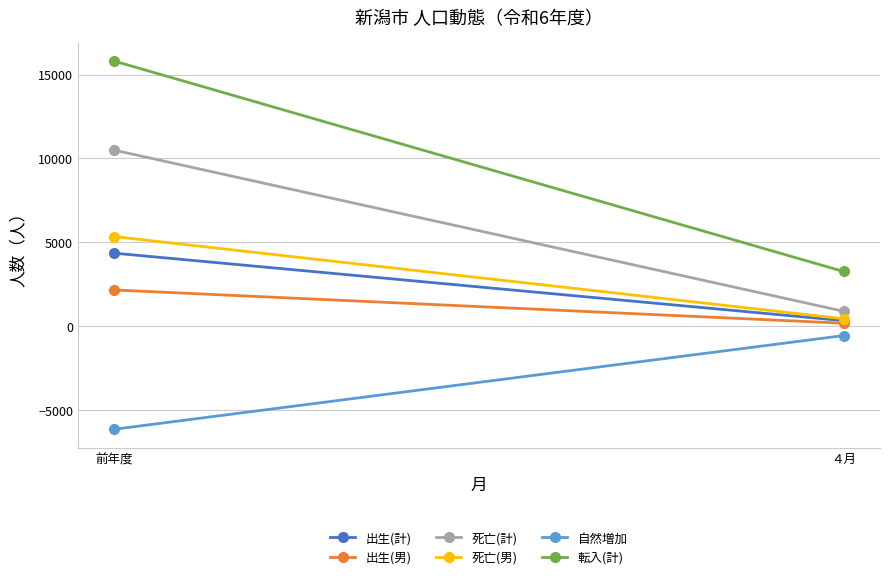

What position from the left is 前年度?

1